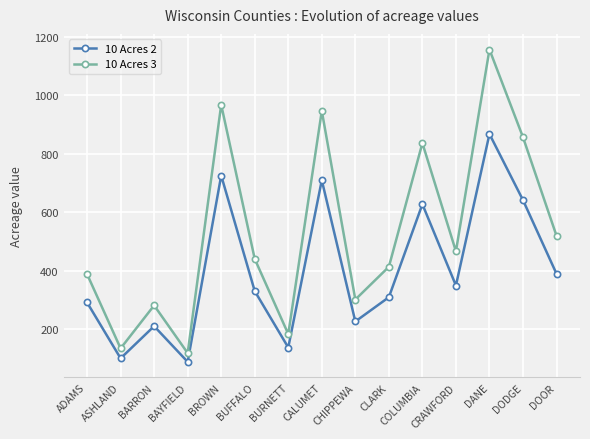

True or false: 10 Acres 2 and 10 Acres 3 cross at least once.

False